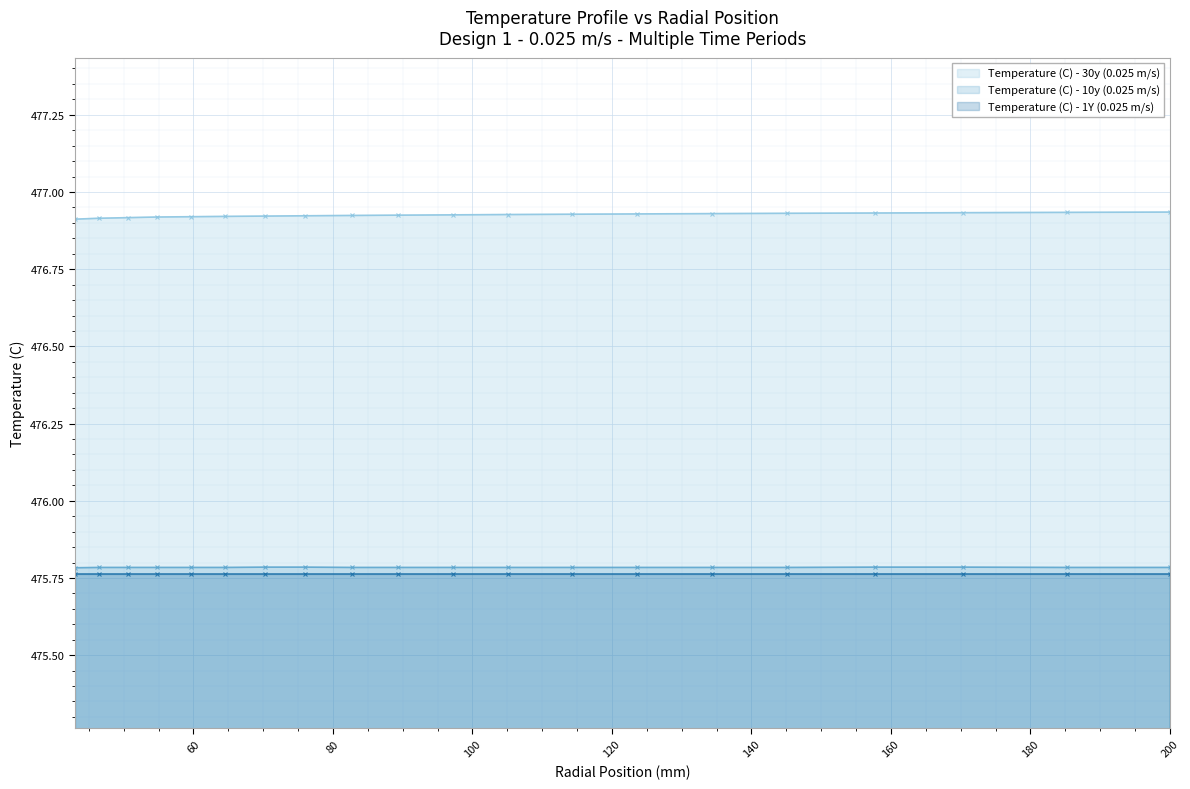

Is the value of Temperature (C) - 30y (0.025 m/s) at 120 greater than the value of Temperature (C) - 10y (0.025 m/s) at 19?

Yes